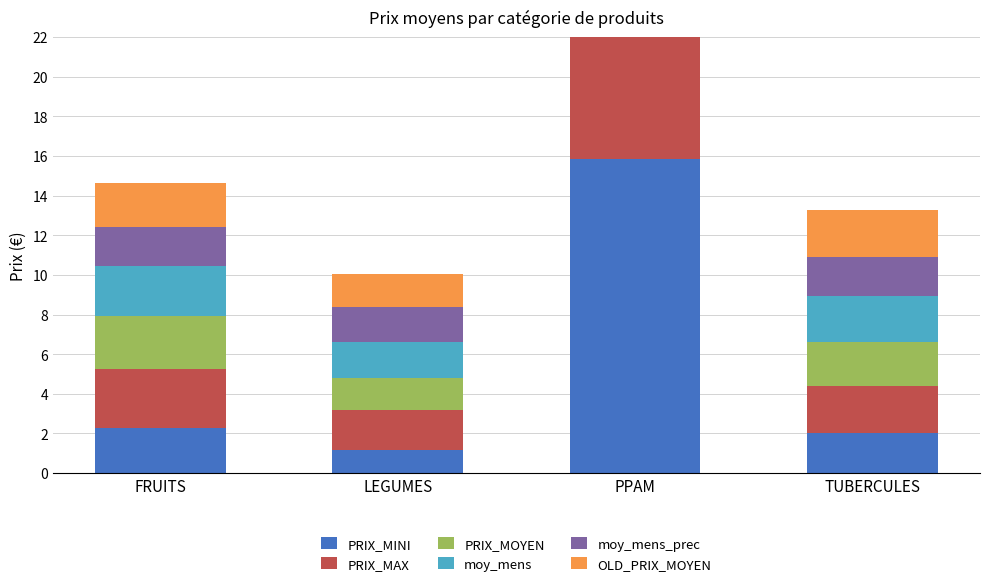

Rank the series by their maximum value, from lowest to highest.

moy_mens_prec, PRIX_MINI, PRIX_MOYEN, OLD_PRIX_MOYEN, moy_mens, PRIX_MAX